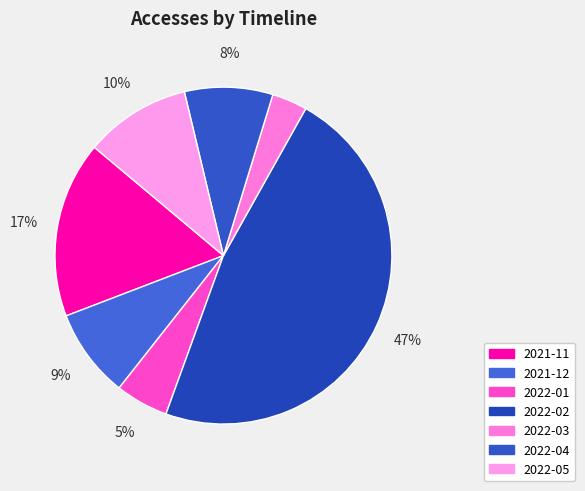

Which category has the biggest portion of the pie?

2022-02